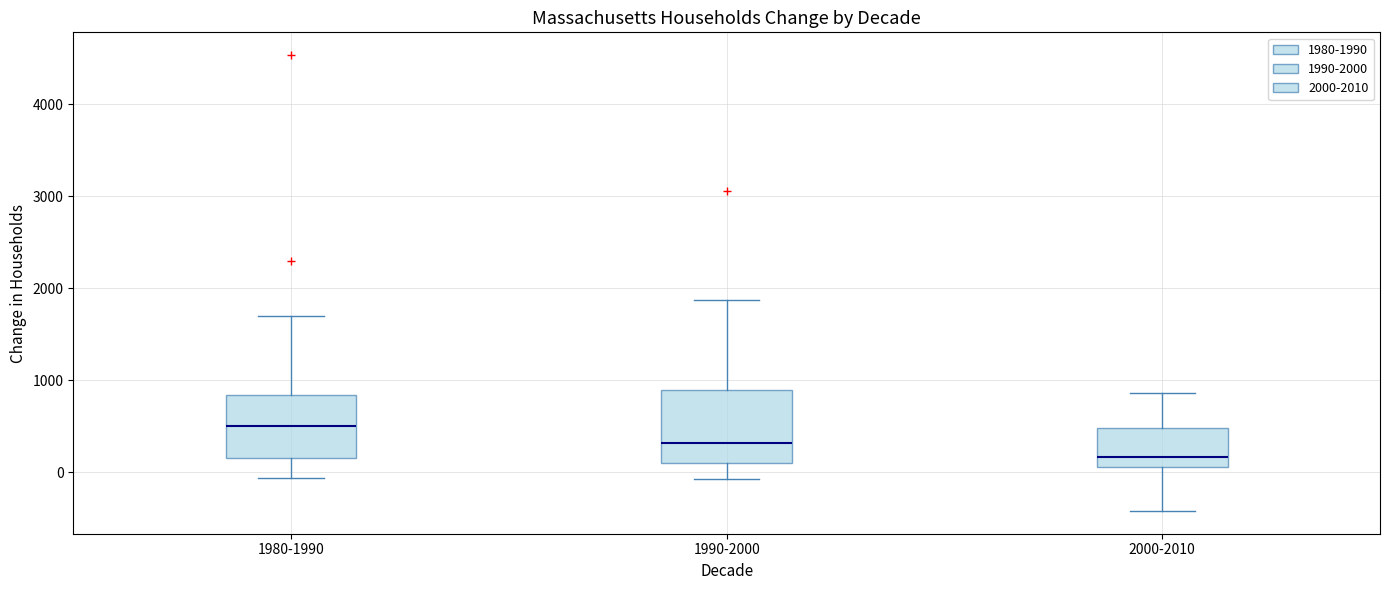

Comparing the boxes themselves (not the whiskers), which one is the tallest?

1990-2000